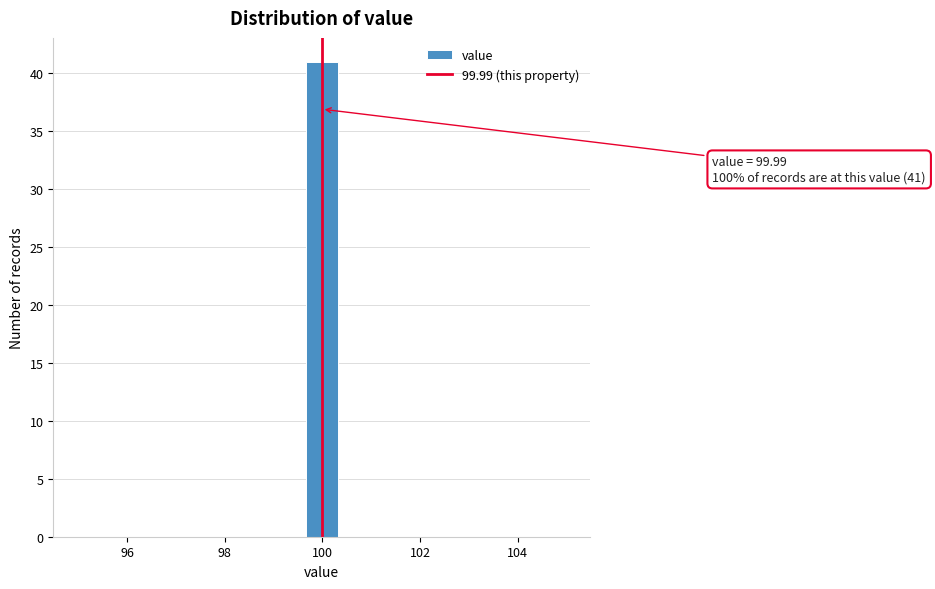

Read against the x-axis, roughly where is the centre of the tallest bar?

100.0